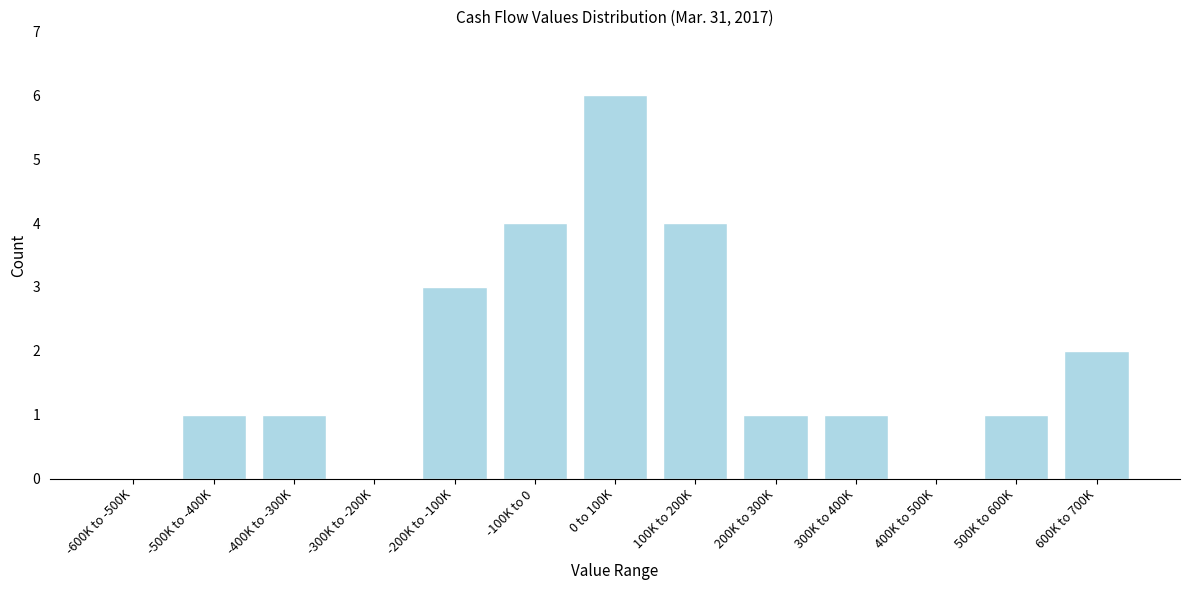

Reading left to right, transcribe all the data shown in this chart.

-600K to -500K=0	-500K to -400K=1	-400K to -300K=1	-300K to -200K=0	-200K to -100K=3	-100K to 0=4	0 to 100K=6	100K to 200K=4	200K to 300K=1	300K to 400K=1	400K to 500K=0	500K to 600K=1	600K to 700K=2